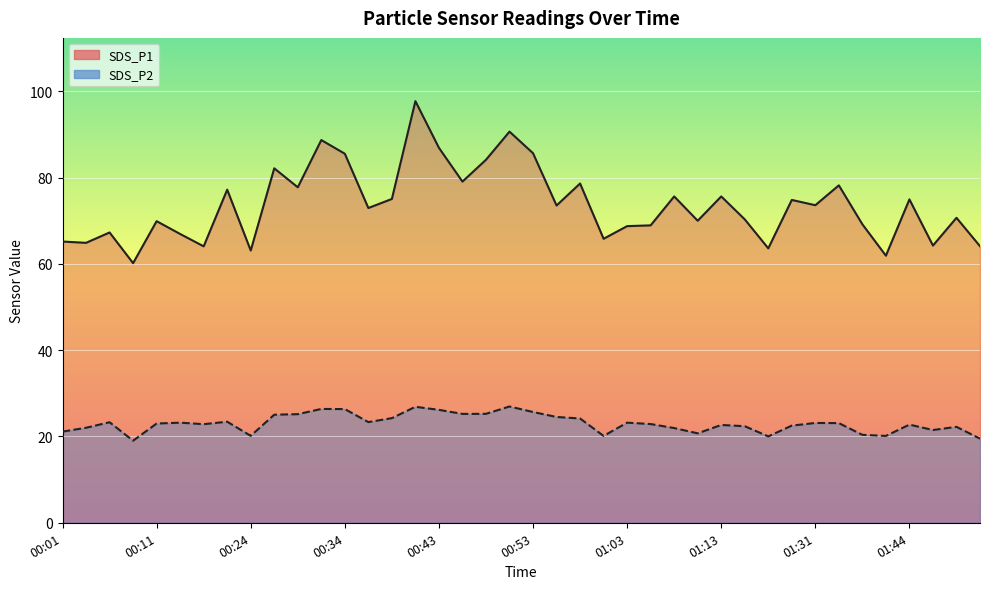

At which label is SDS_P1 closest to 78?

01:36